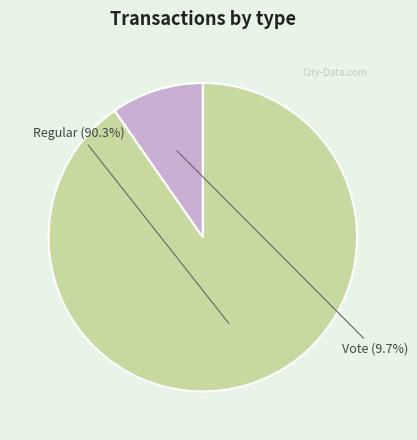

Is there a majority slice in this chart?

Yes